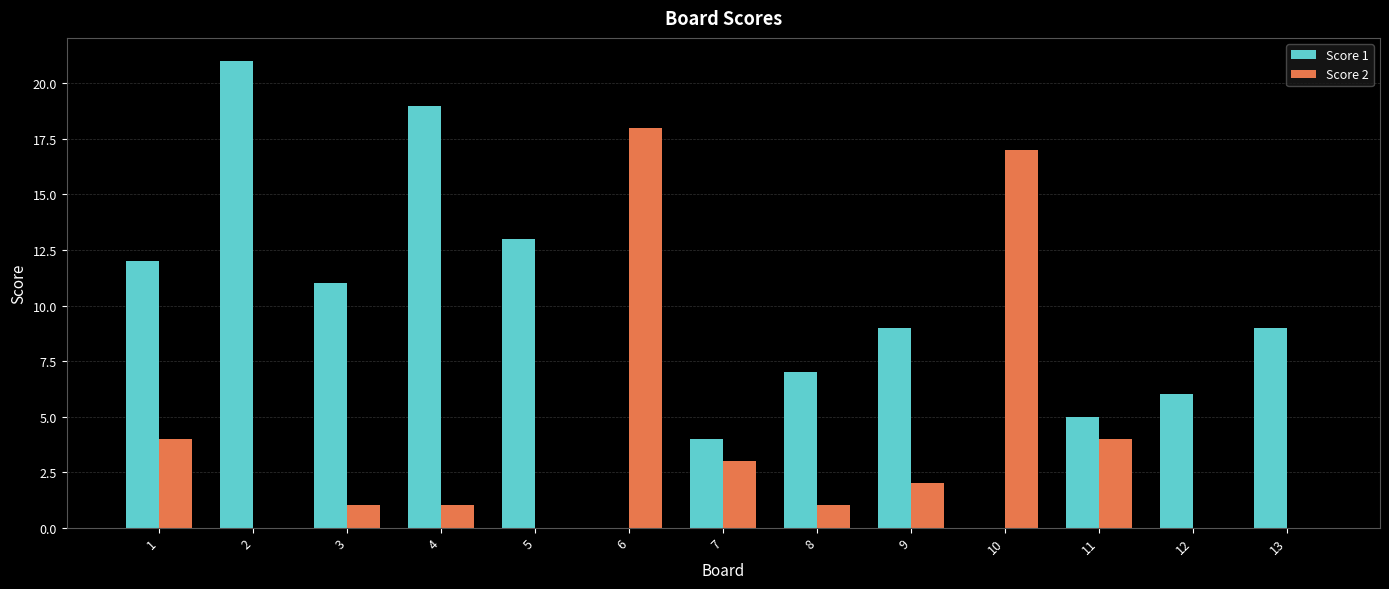

Which series has the largest total across all categories?

Score 1